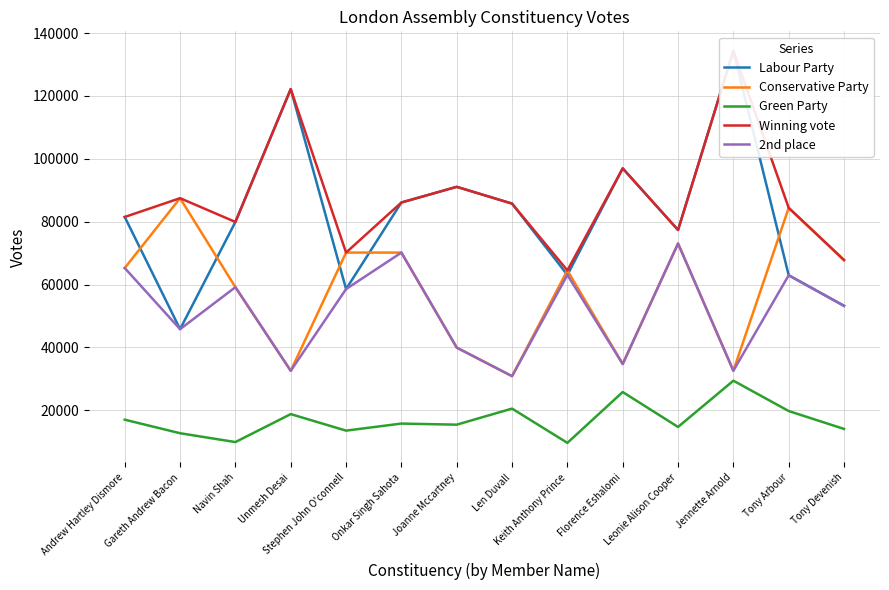

List the labels in order of 2nd place value, smallest first.

Len Duvall, Unmesh Desai, Jennette Arnold, Florence Eshalomi, Joanne Mccartney, Gareth Andrew Bacon, Tony Devenish, Stephen John O'connell, Navin Shah, Tony Arbour, Keith Anthony Prince, Andrew Hartley Dismore, Onkar Singh Sahota, Leonie Alison Cooper